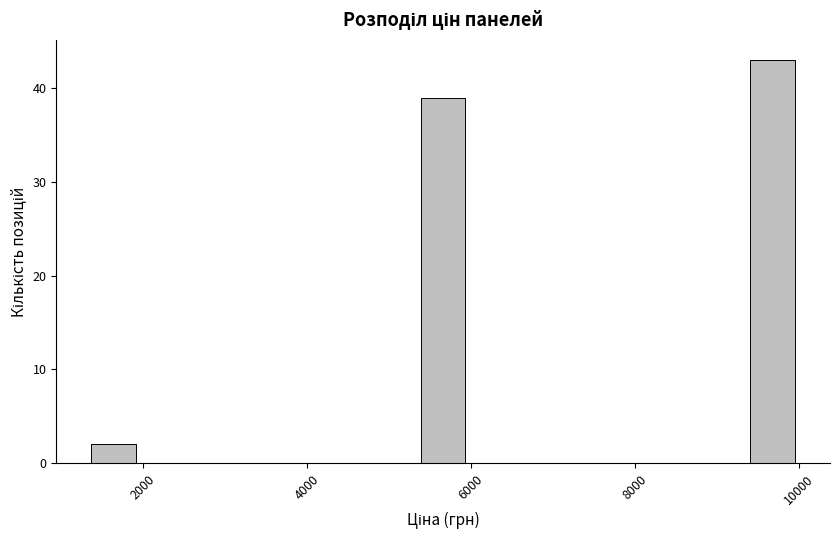

Around what value on the x-axis is the tallest bar? Give the approximate position of its centre, as read against the axis.

9600